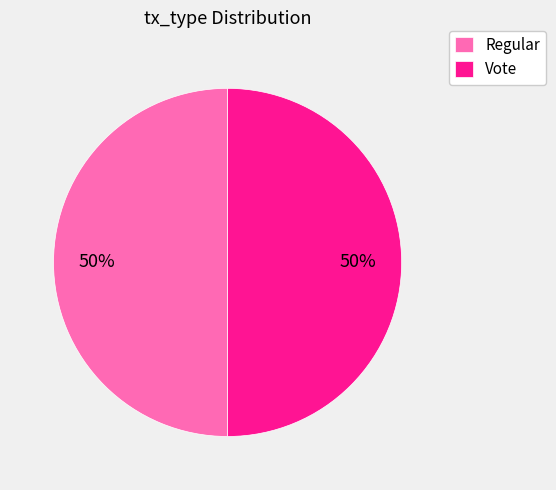

Combined, do Vote and Regular account for over 50%?

Yes